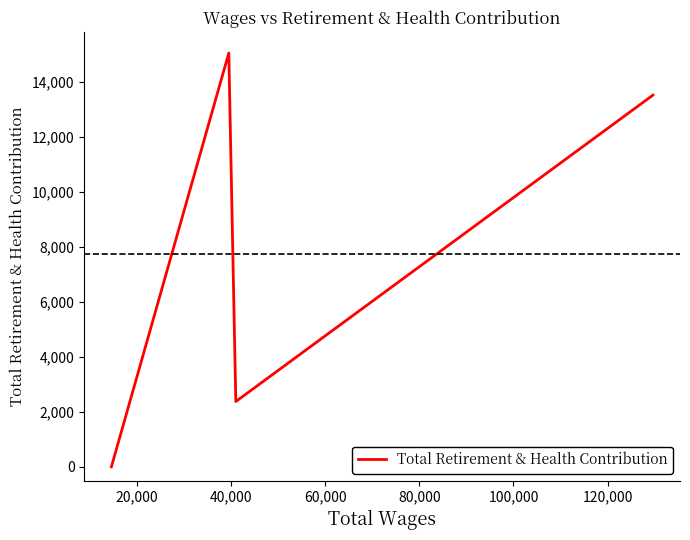

What is the average value?

7744